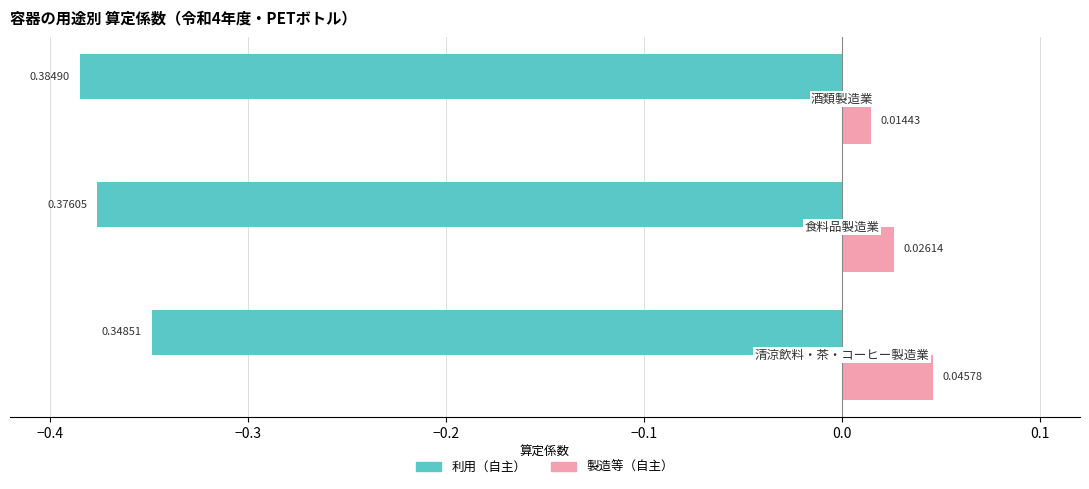

Which series has the largest total across all categories?

製造等（自主）